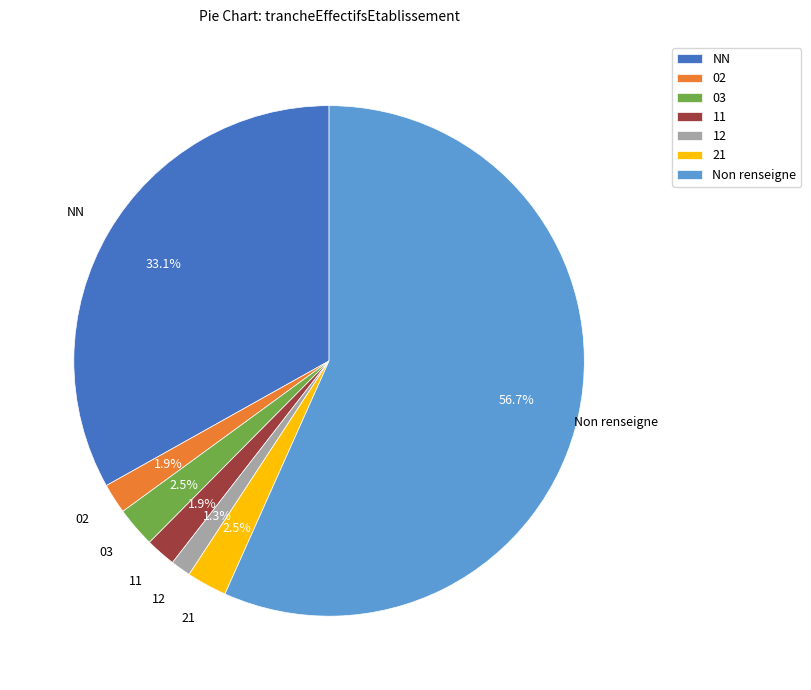

Which category has the smallest portion of the pie?

12